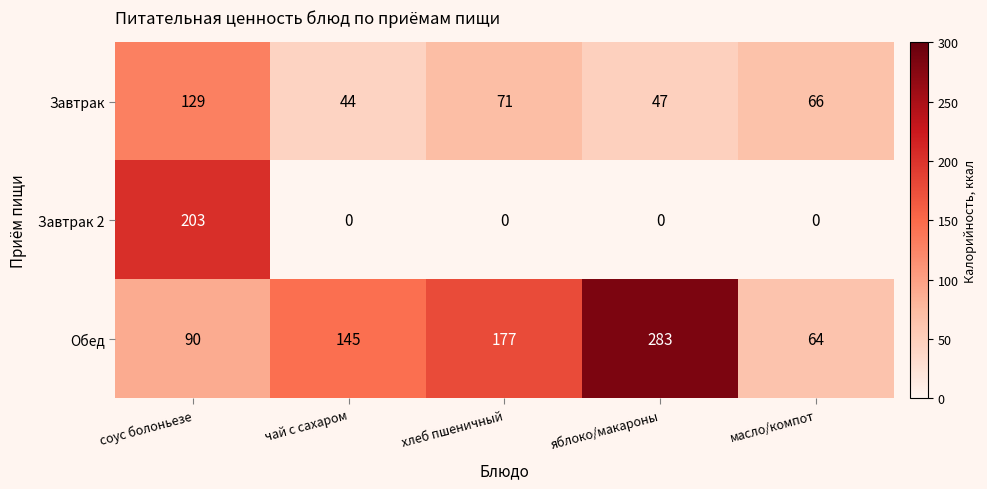

What is the spread (max minus min) of values at яблоко/макароны?

283